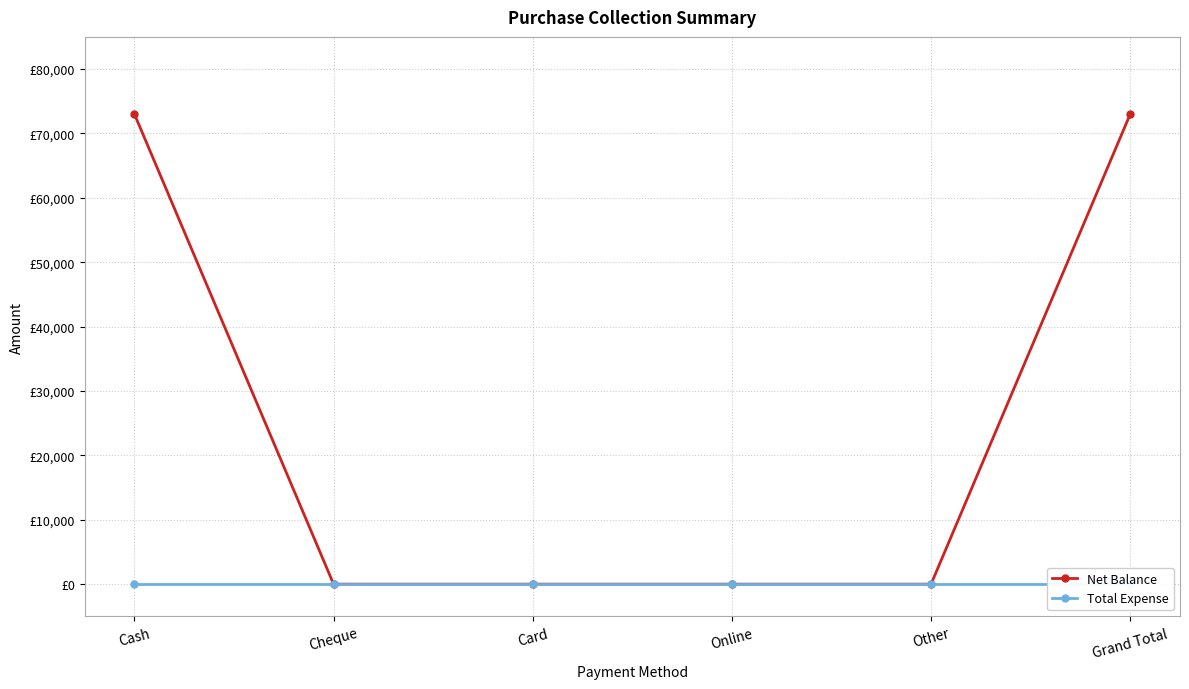

How many values in the Net Balance series exceed 0?

2